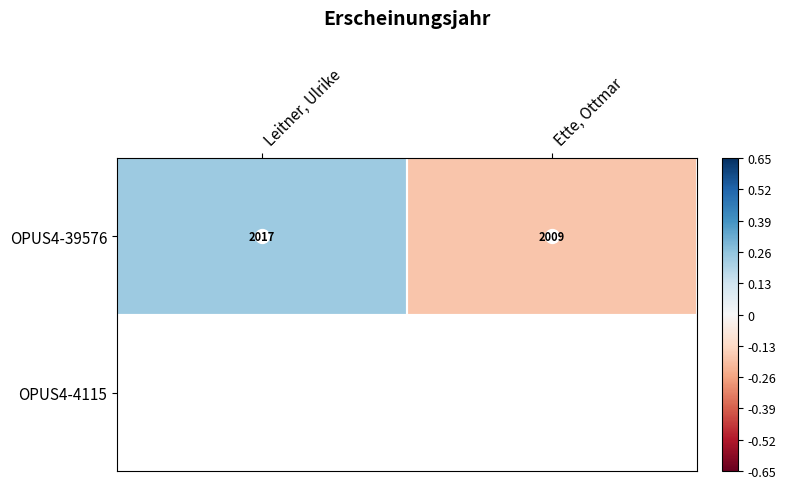

True or false: OPUS4-39576 has a value of -0.3 at Ette, Ottmar.

False